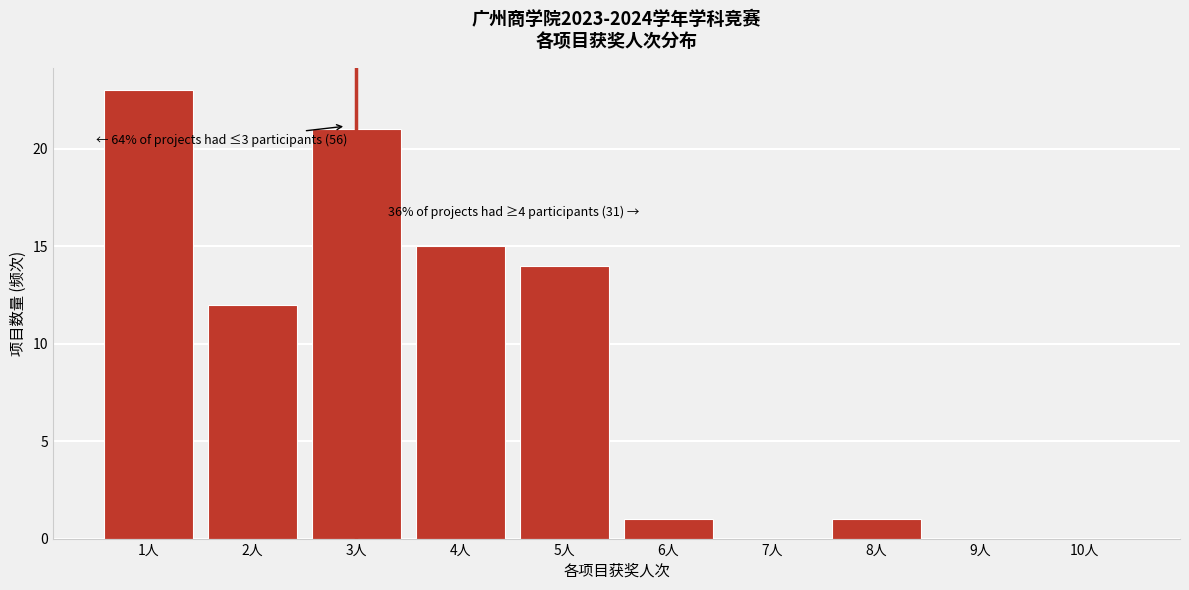

Reading right to left, extract all data points from this chart.

10人=0	9人=0	8人=1	7人=0	6人=1	5人=14	4人=15	3人=21	2人=12	1人=23